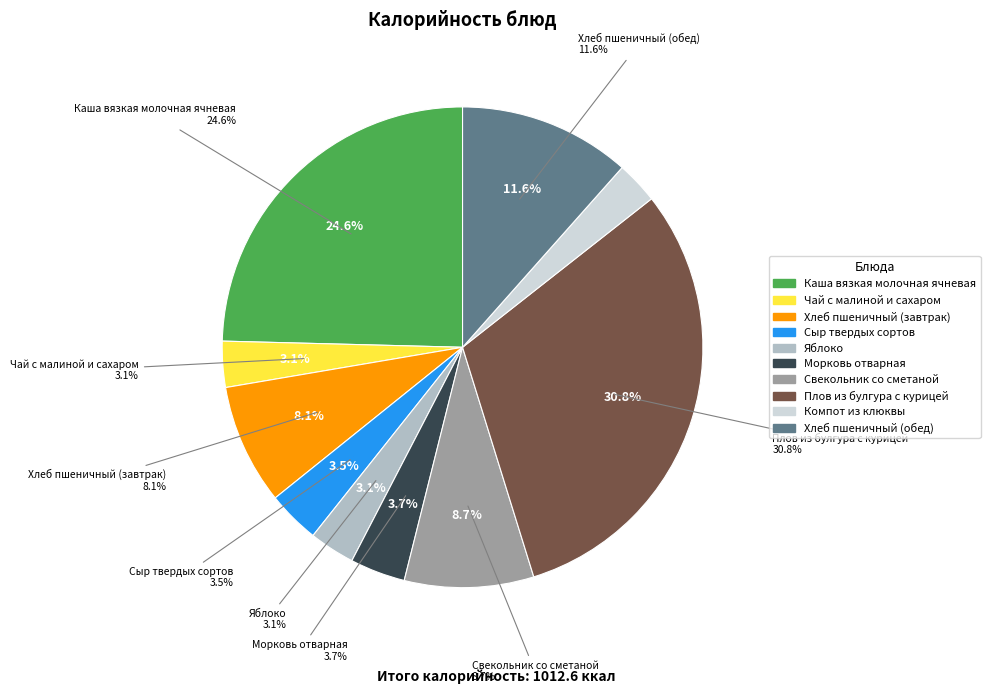

Which category has the biggest portion of the pie?

Плов из булгура с курицей